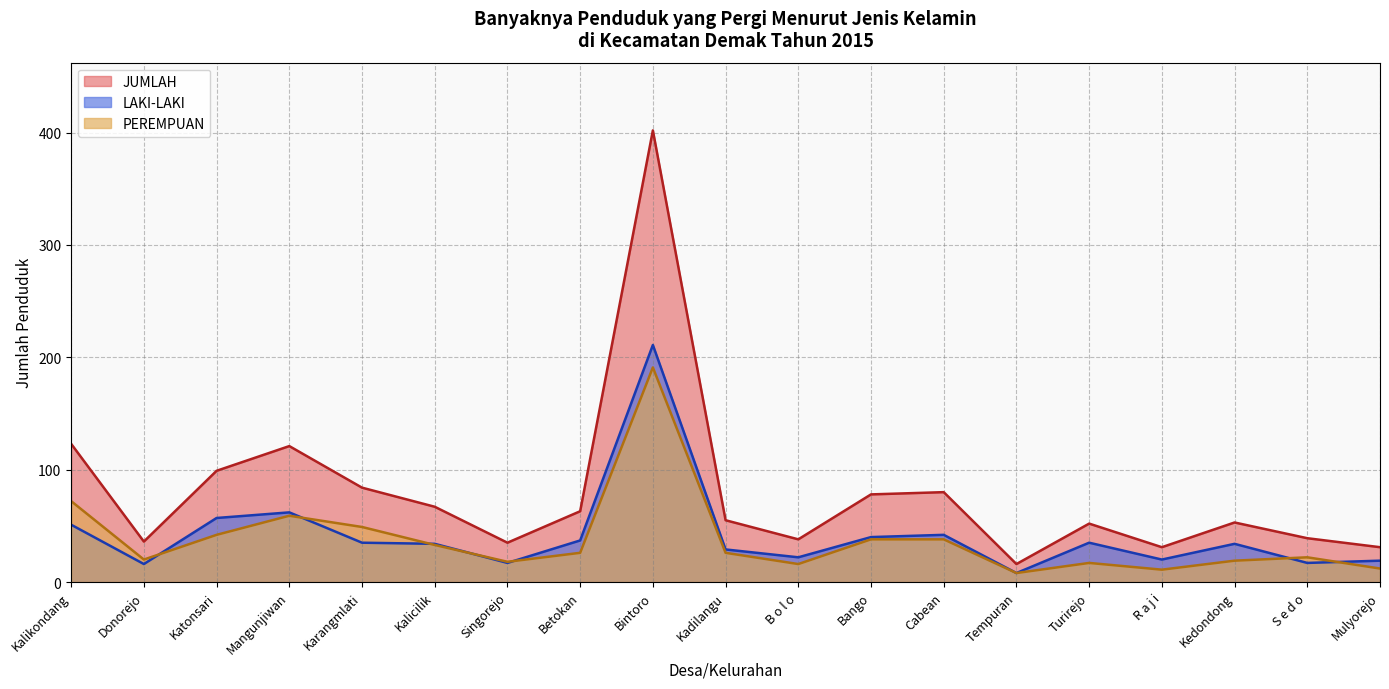

How many distinct data groups are displayed?

3